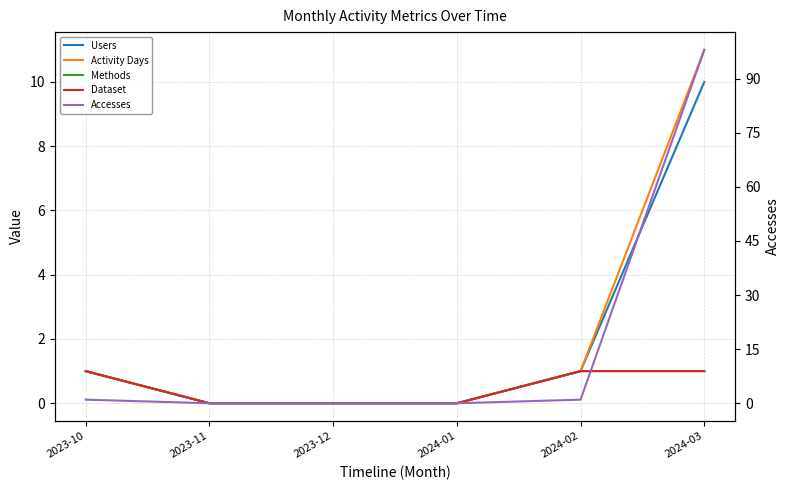

Which has a higher value, 2023-10 or 2023-12?

2023-10